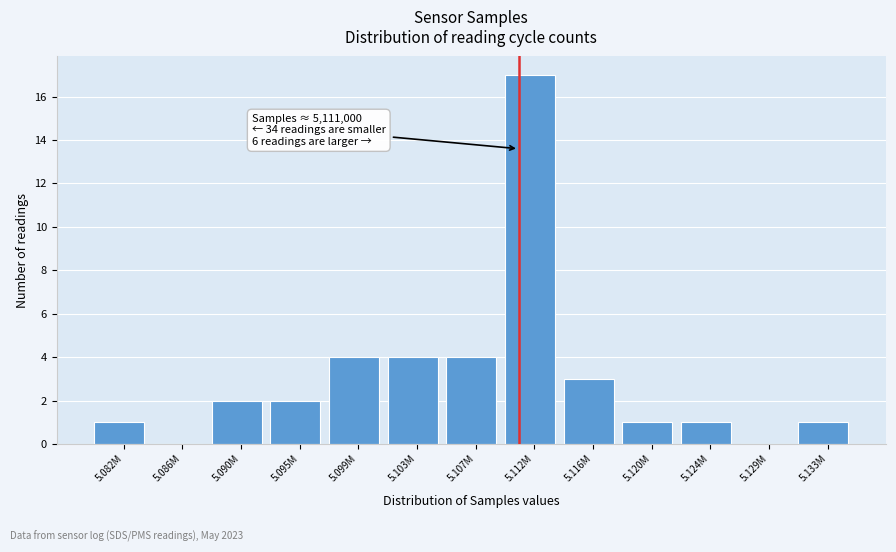

Reading left to right, transcribe all the data shown in this chart.

5.082M=1	5.086M=0	5.090M=2	5.095M=2	5.099M=4	5.103M=4	5.107M=4	5.112M=17	5.116M=3	5.120M=1	5.124M=1	5.129M=0	5.133M=1